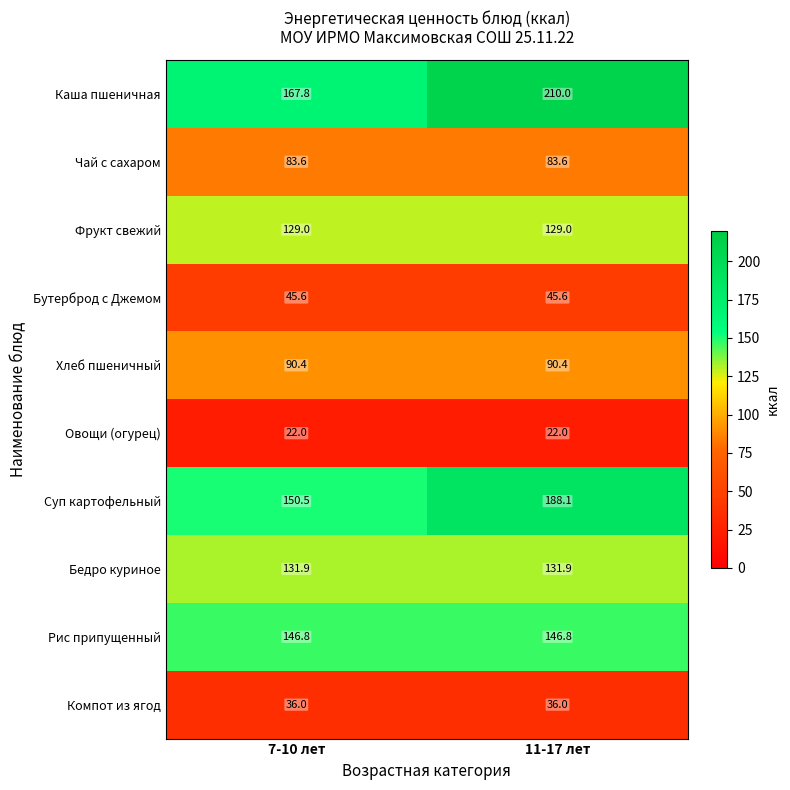

Reading left to right, extract all data points from this chart.

Каша пшеничная: 7-10 лет=167.8	11-17 лет=210.0
Чай с сахаром: 7-10 лет=83.6	11-17 лет=83.6
Фрукт свежий: 7-10 лет=129.0	11-17 лет=129.0
Бутерброд с Джемом: 7-10 лет=45.6	11-17 лет=45.6
Хлеб пшеничный: 7-10 лет=90.4	11-17 лет=90.4
Овощи (огурец): 7-10 лет=22.0	11-17 лет=22.0
Суп картофельный: 7-10 лет=150.5	11-17 лет=188.1
Бедро куриное: 7-10 лет=131.9	11-17 лет=131.9
Рис припущенный: 7-10 лет=146.8	11-17 лет=146.8
Компот из ягод: 7-10 лет=36.0	11-17 лет=36.0